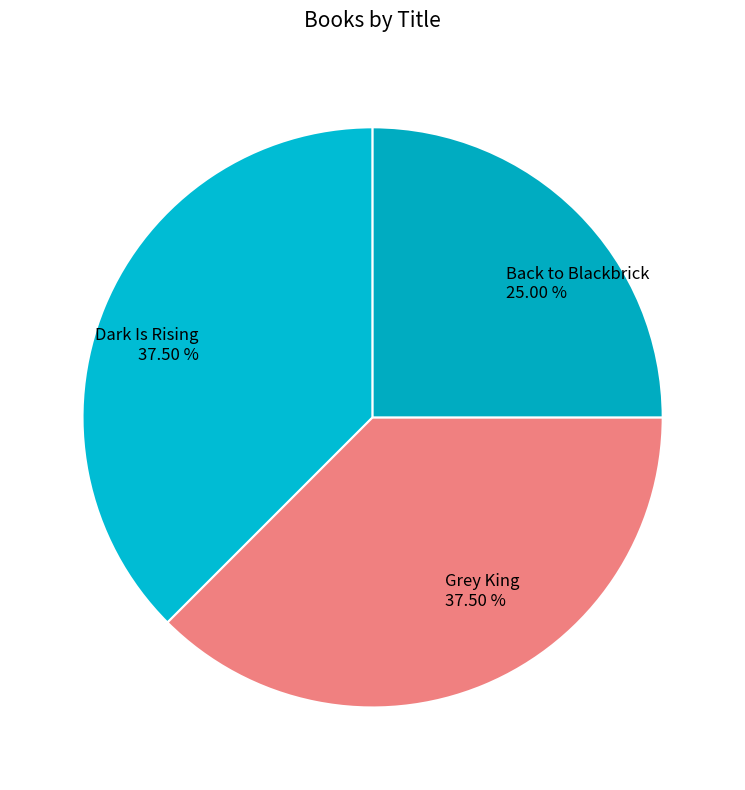

What is the smallest slice in the pie chart?

Back to Blackbrick